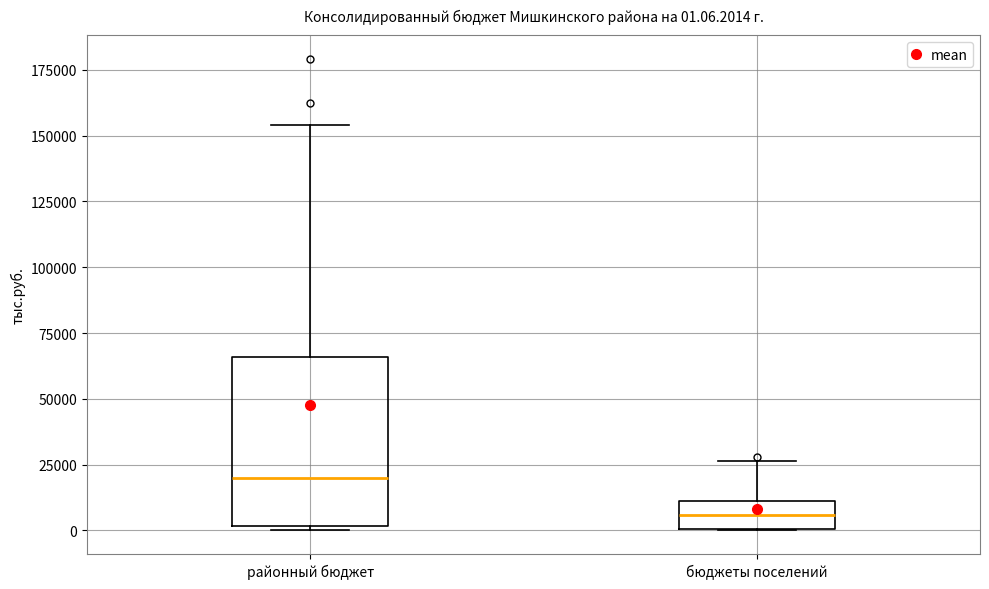

Which box has the lowest median line?

бюджеты поселений